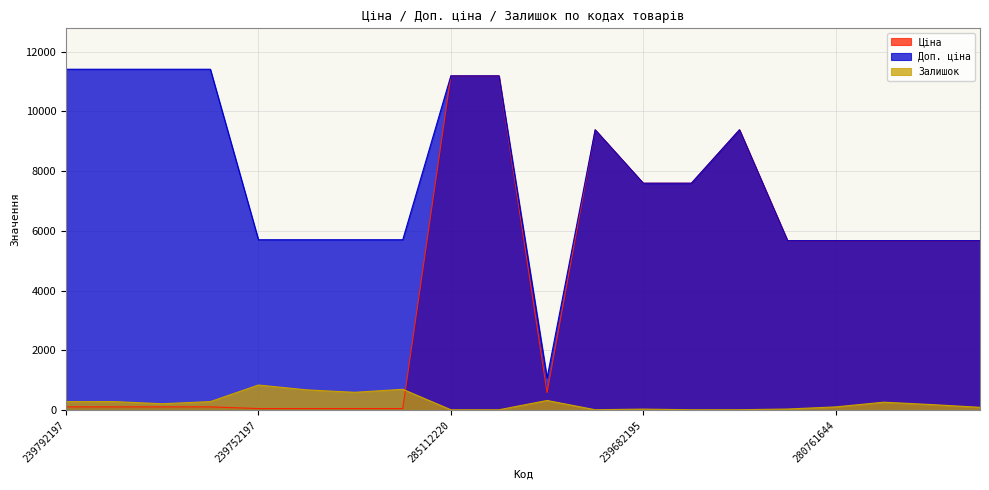

Where does the Ціна series first go above 5673?

285112220